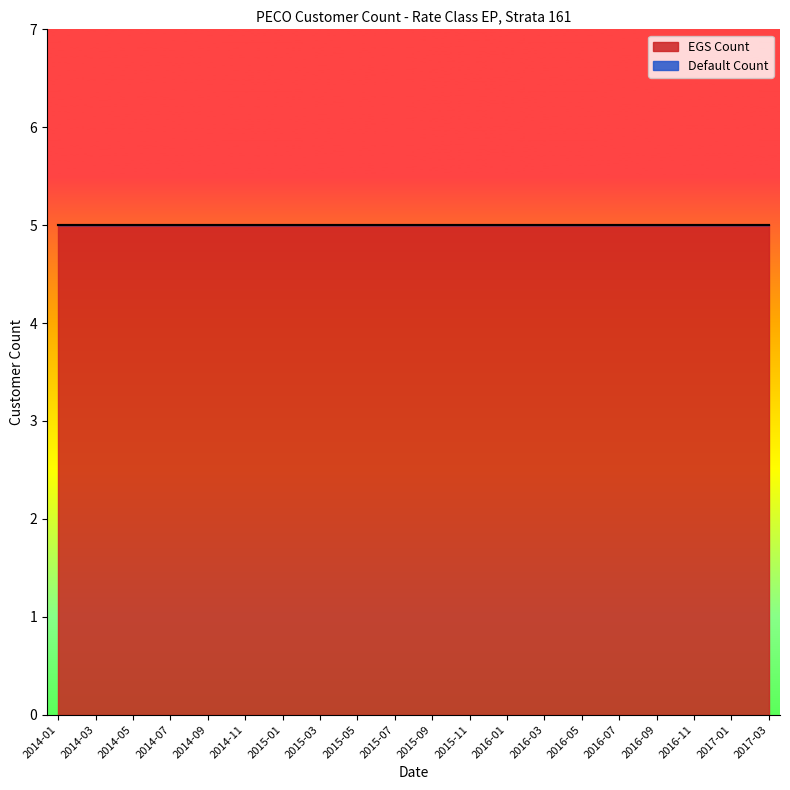

Which series has the widest spread of values?

EGS Count